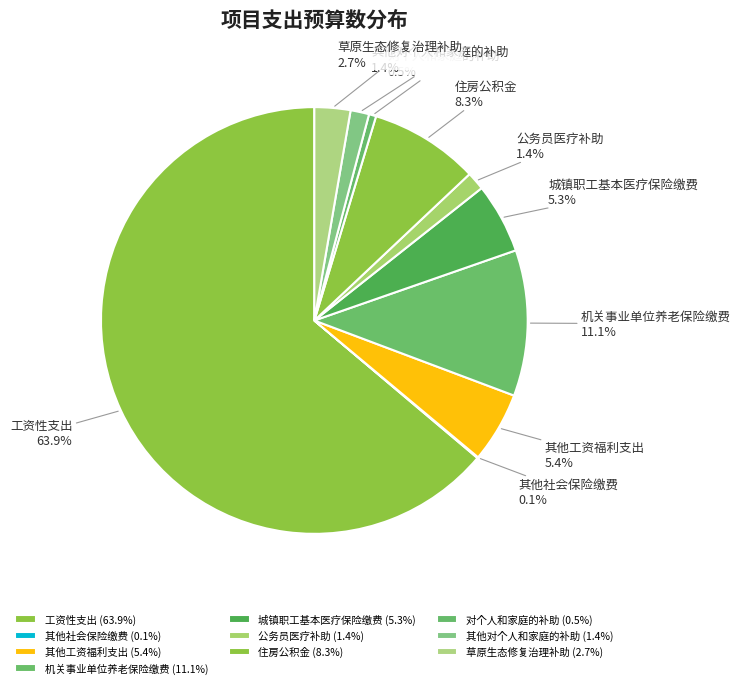

Which category has the biggest portion of the pie?

工资性支出